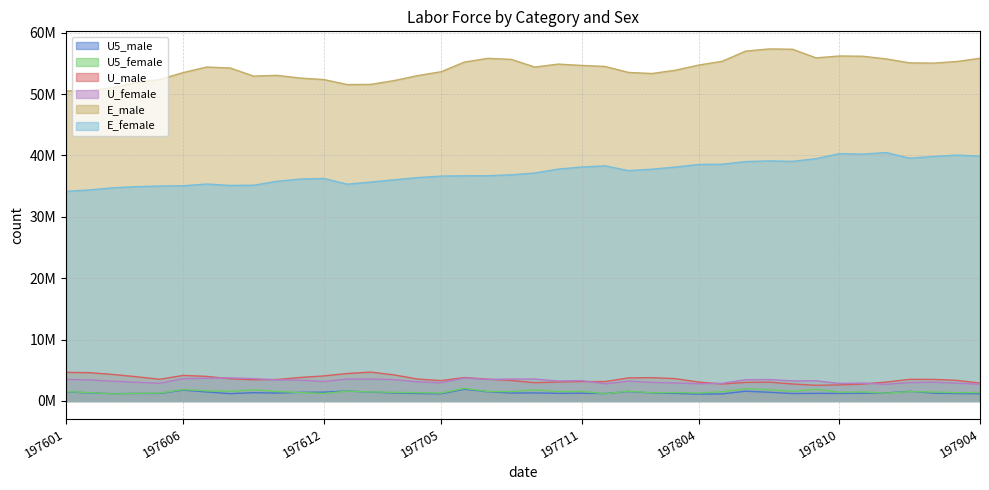

What is the sum of all U_male values?

141461436.1